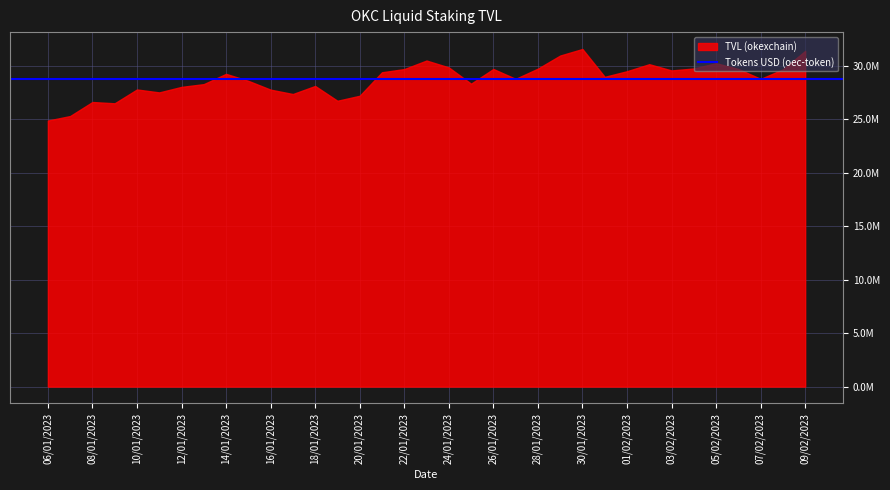

Rank the series at 25/01/2023 from lowest to highest value.

TVL (okexchain), Tokens USD (oec-token)